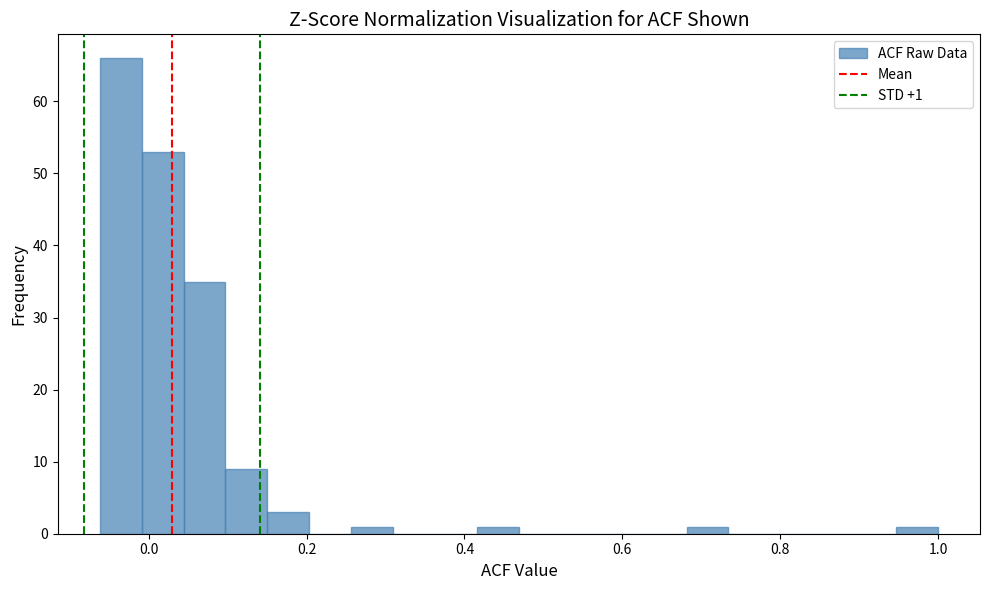

Around what value on the x-axis is the tallest bar? Give the approximate position of its centre, as read against the axis.

-0.04